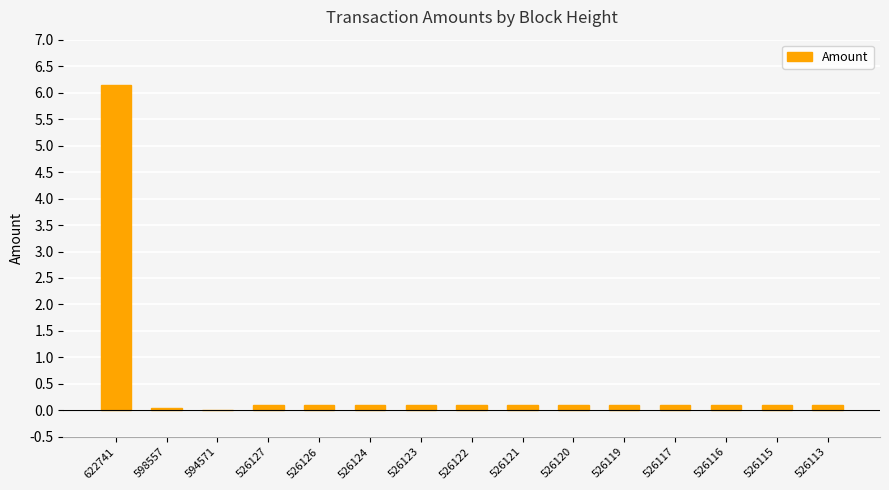

What is the sum of all values?

7.4